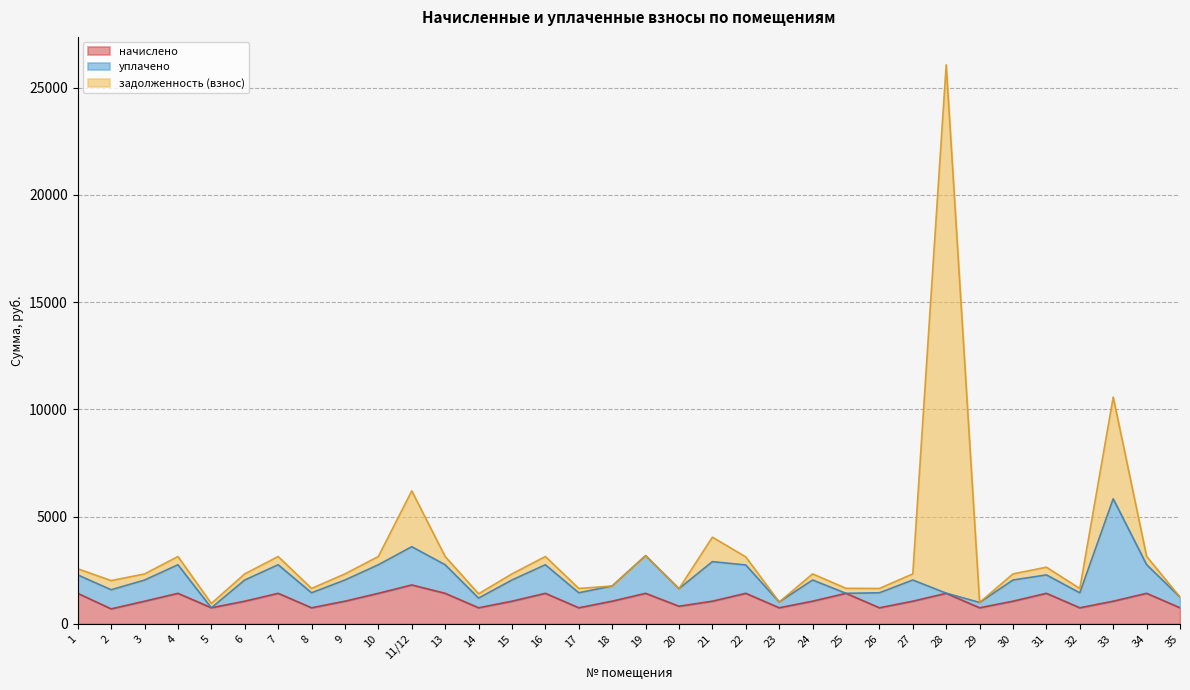

What are all the series names shown in the legend?

начислено, уплачено, задолженность (взнос)